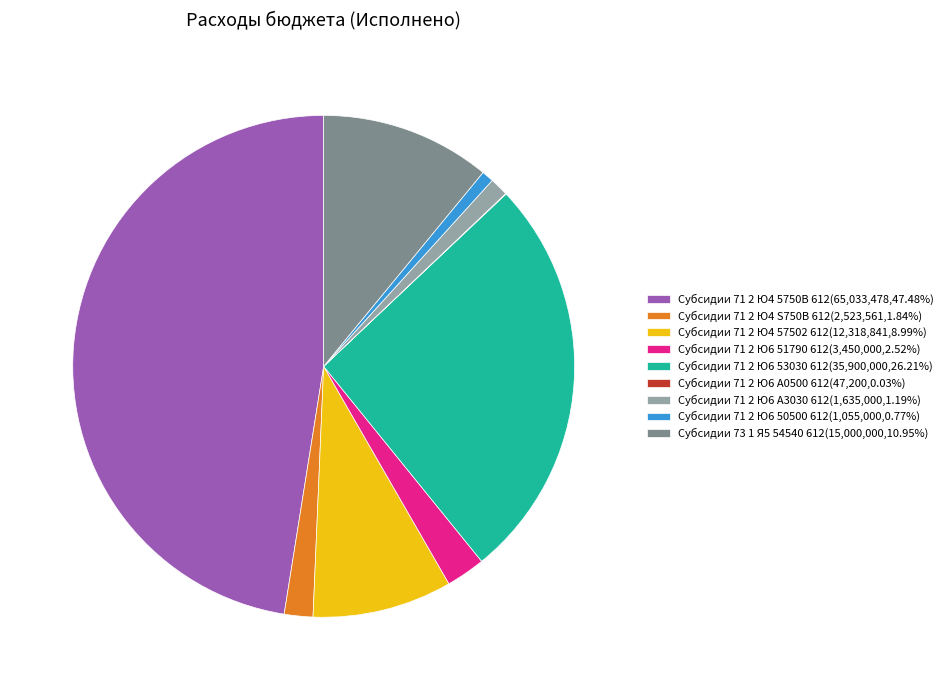

What is the ratio of the value at Субсидии 71 2 Ю6 53030 612(35,900,000,26.21%) to the value at Субсидии 71 2 Ю4 57502 612(12,318,841,8.99%)?

2.9